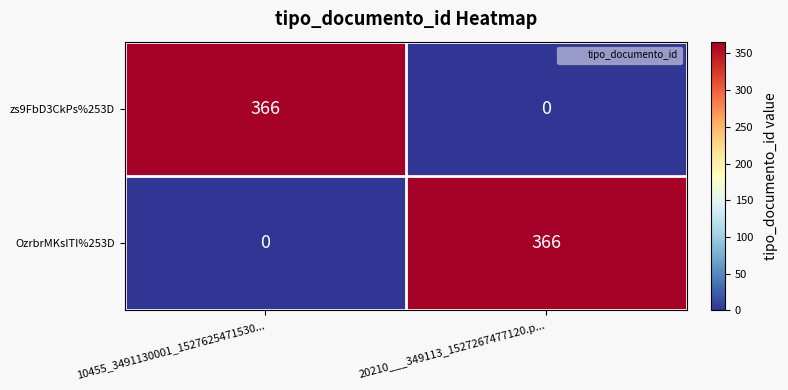

What is the difference between the OzrbrMKsITI%253D values at 20210___349113_1527267477120.p... and 10455_3491130001_1527625471530...?

366